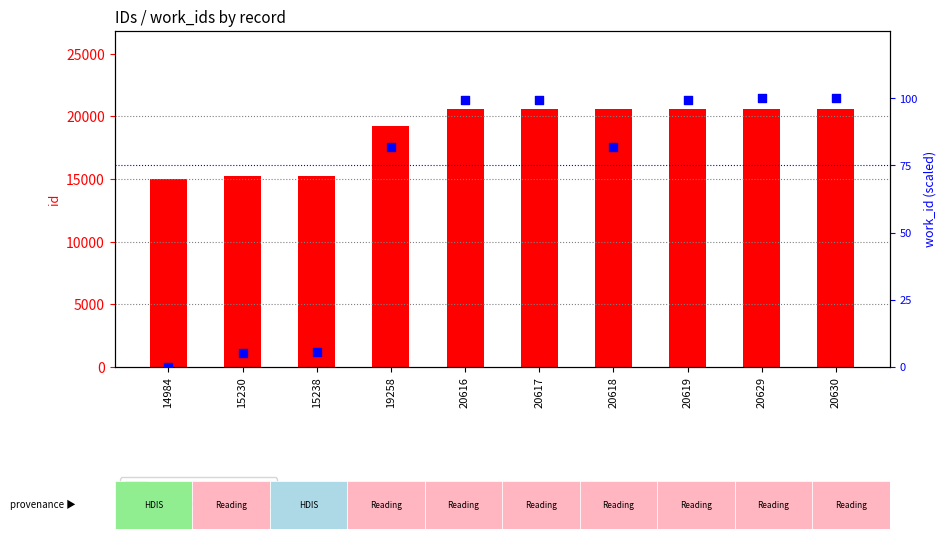

Which series contains the lowest Y value?

work_id (scaled 0-100)